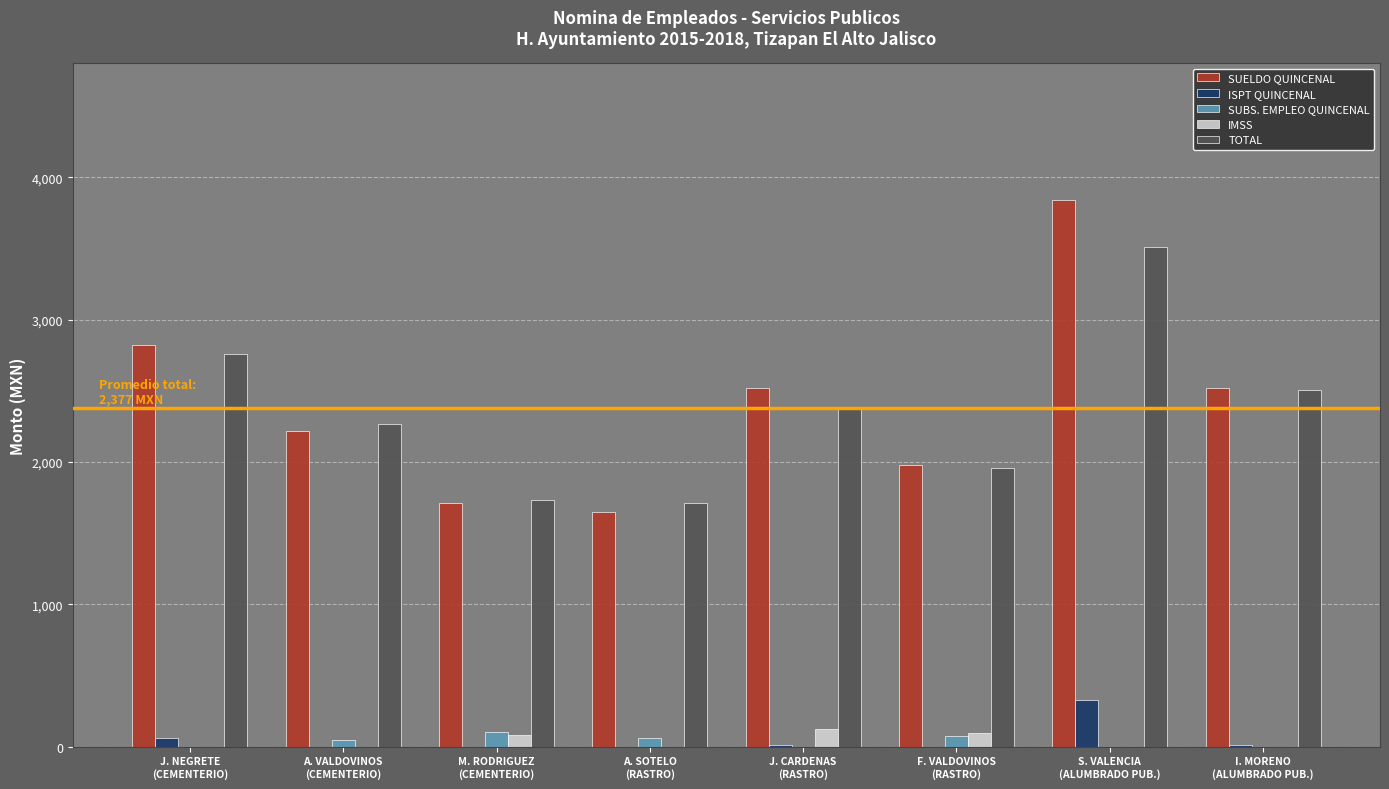

What is the sum of the SUELDO QUINCENAL values at S. VALENCIA
(ALUMBRADO PUB.) and M. RODRIGUEZ
(CEMENTERIO)?

5550